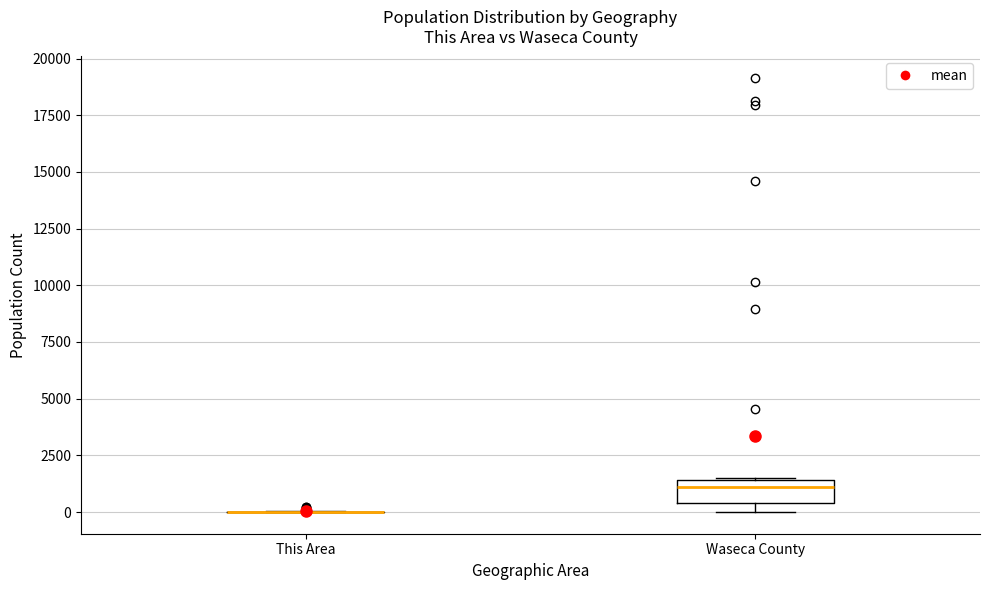

Where is the upper edge of the box for Waseca County on the y-axis? The values are not printed on the chart, so give them approximately, as read against the axis.

1500